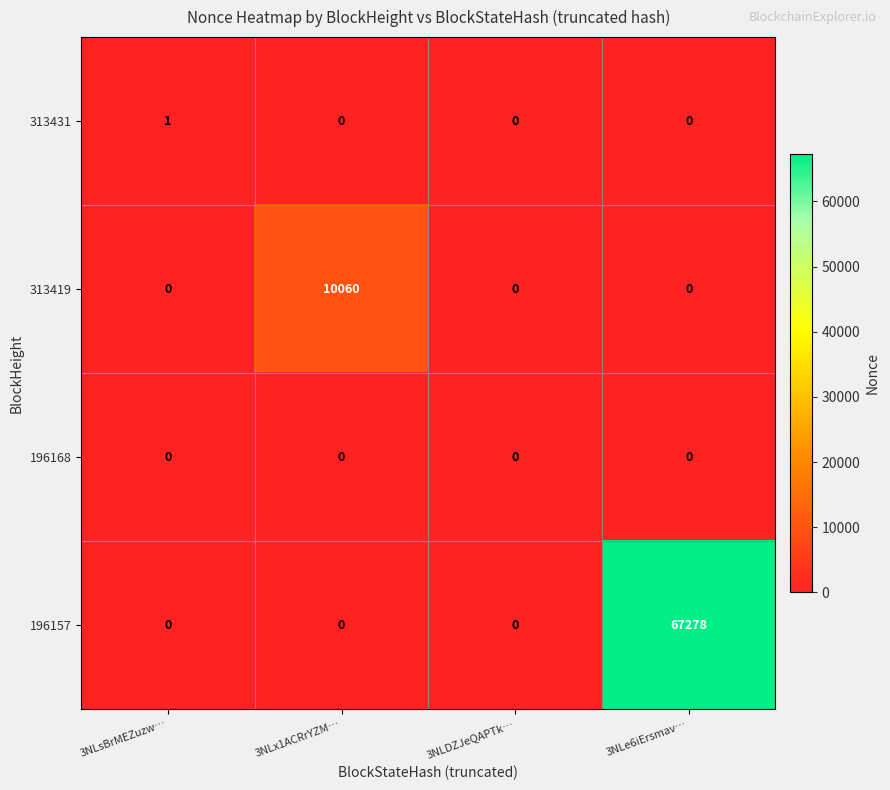

True or false: 196168 has a value of 0 at 3NLe6iErsmav….

True